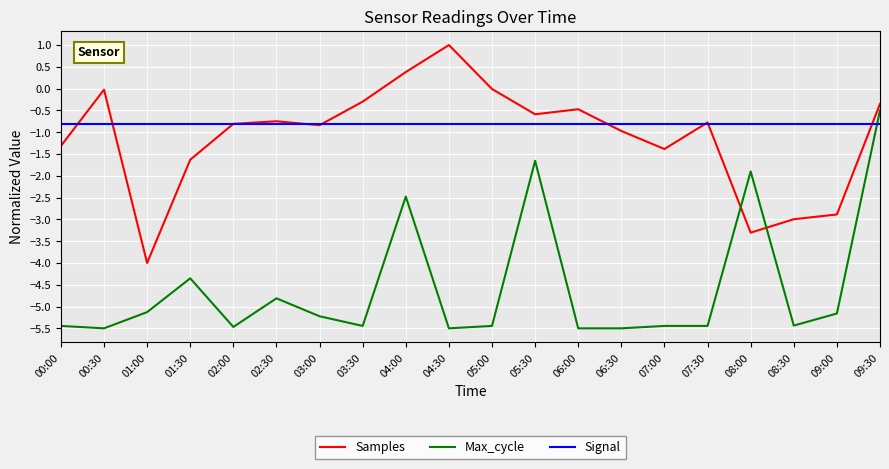

True or false: Max_cycle and Samples intersect in this chart.

True